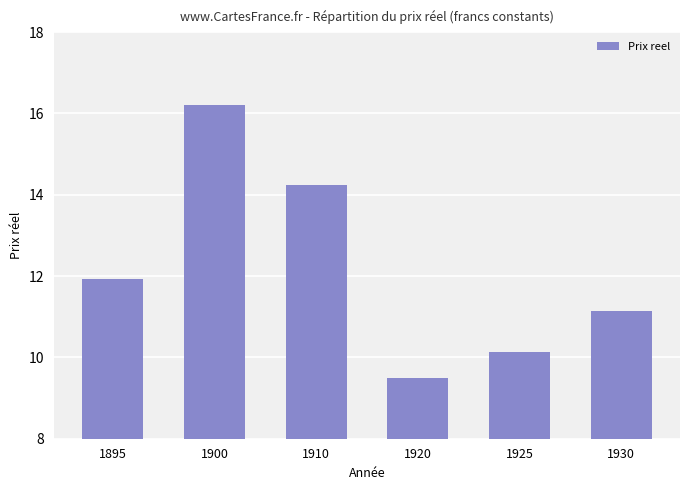

List the labels in order of value, largest first.

1900, 1910, 1895, 1930, 1925, 1920